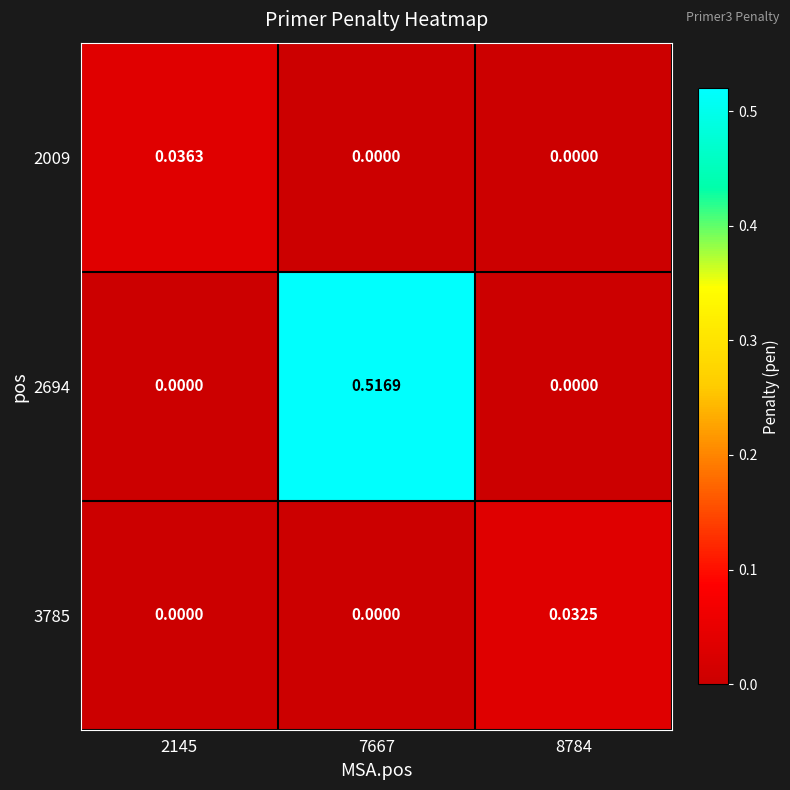

How many values in the 2694 series exceed 0?

1